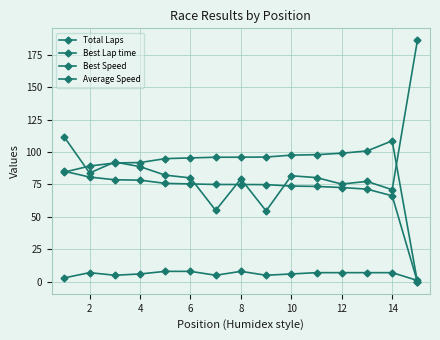

Count the number of data series in this chart.

4